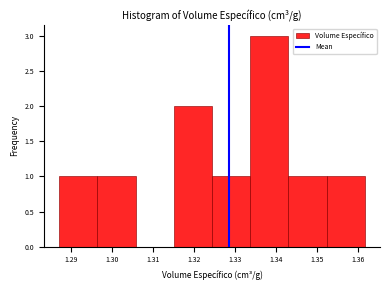

Which range on the x-axis has the tallest bar?

1.334 to 1.343